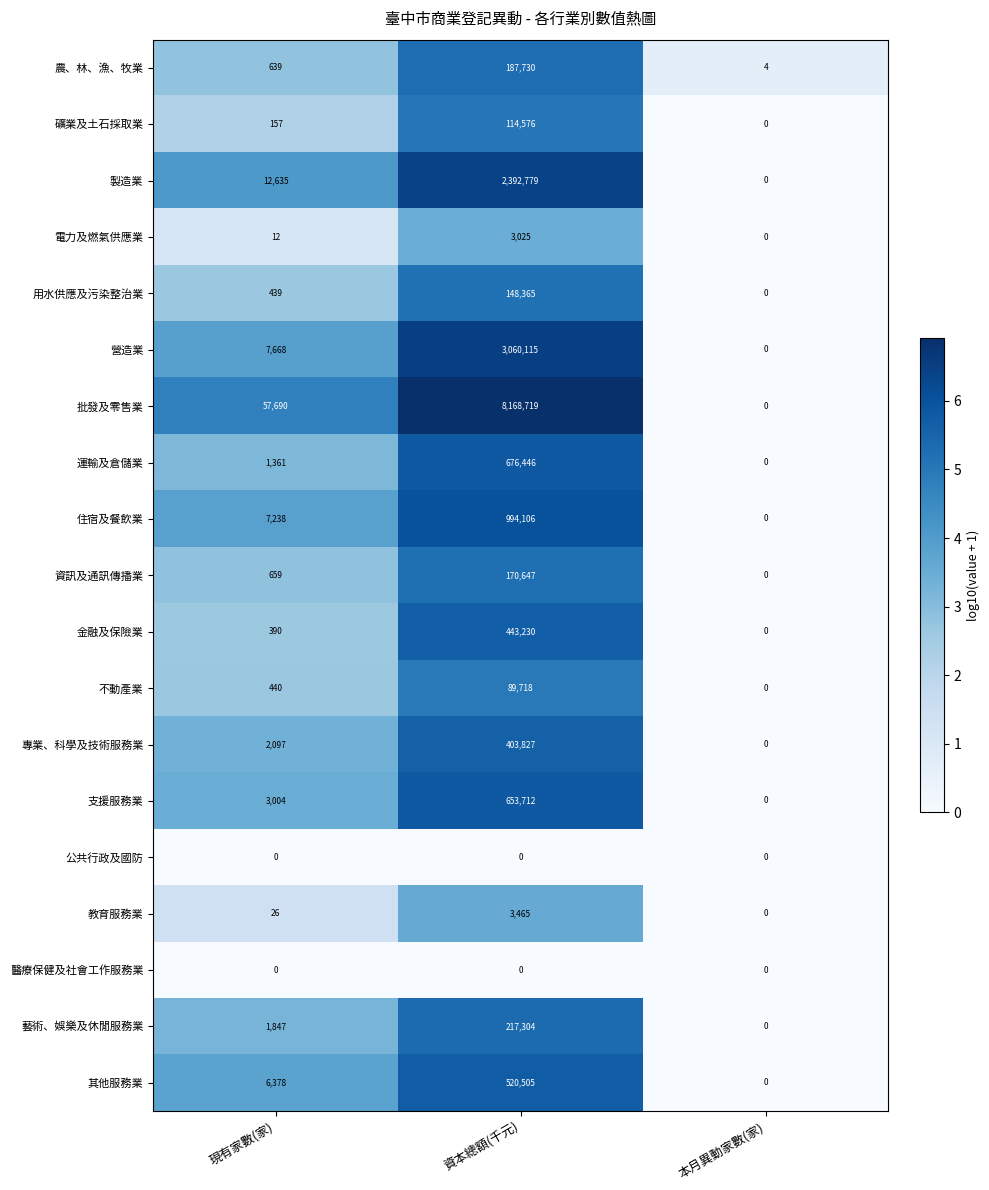

What is the sum of the 電力及燃氣供應業 values at 資本總額(千元) and 現有家數(家)?

3037